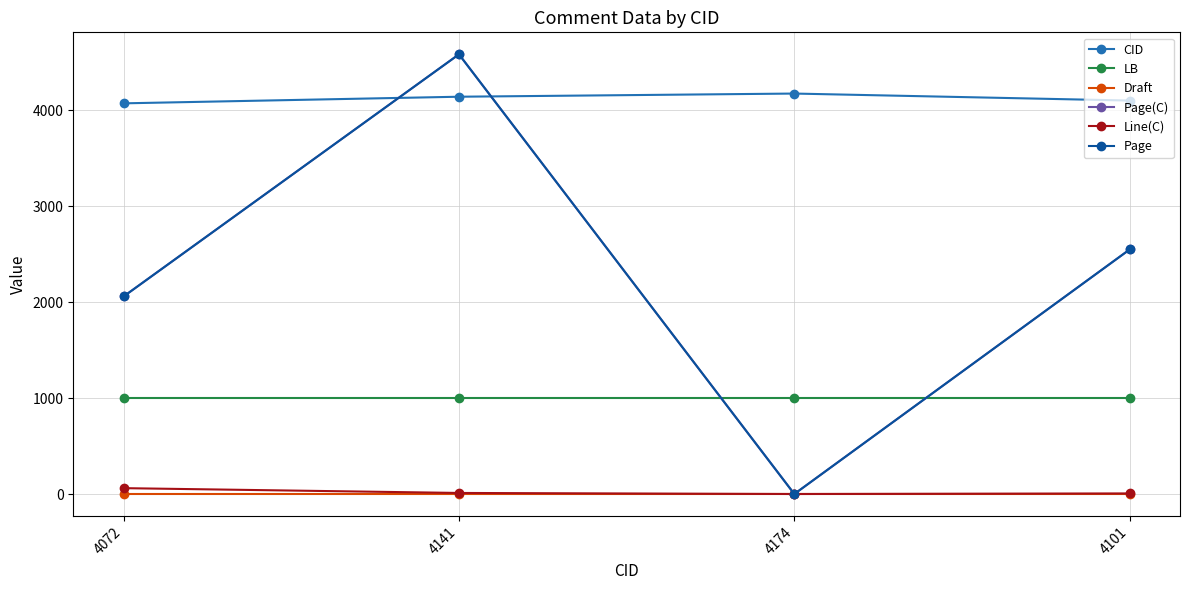

Is this an area chart (filled region under the line)?

No